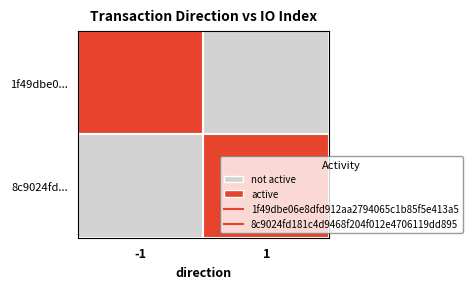

At which category is the sum across all series the highest?

1